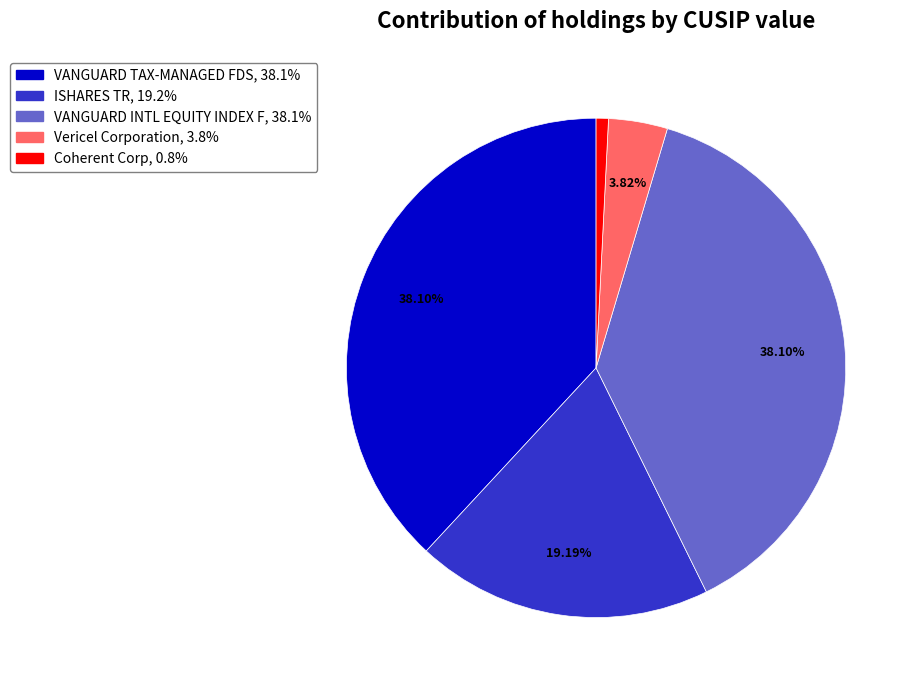

What percentage is the ISHARES TR slice, to the nearest percent?

19%